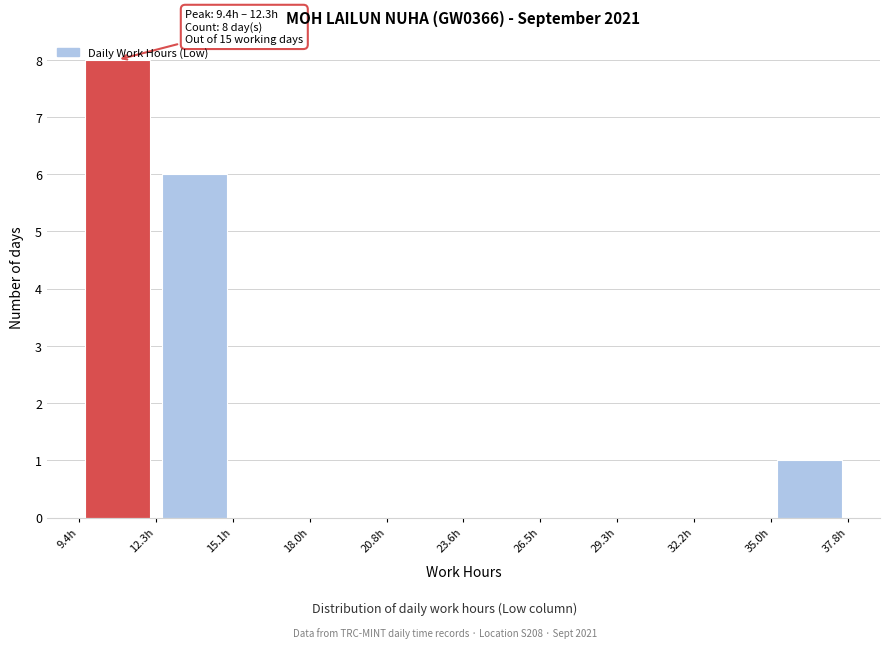

Which range on the x-axis has the tallest bar?

9.5 to 12.5